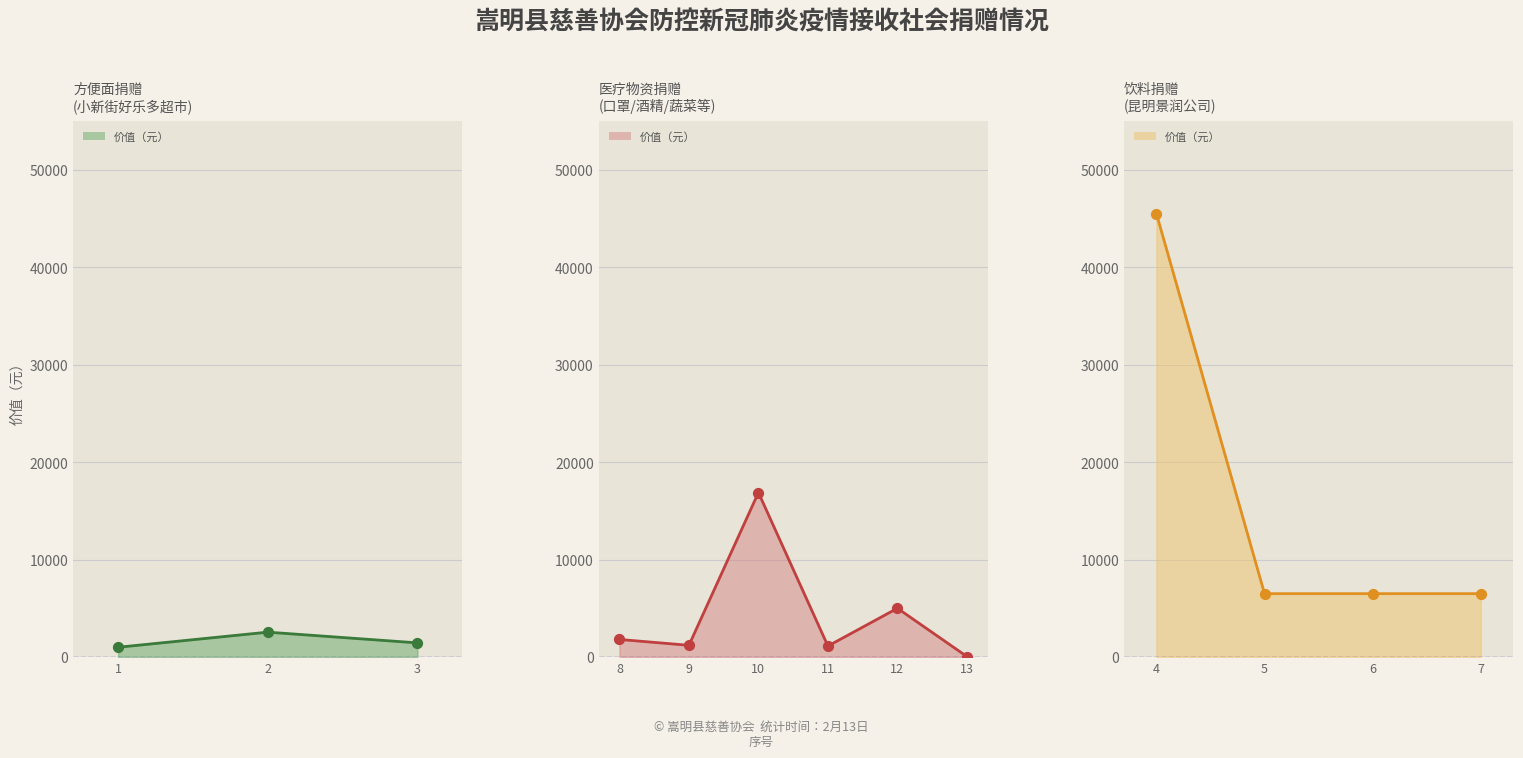

Between 2 and 5, which is larger?

5